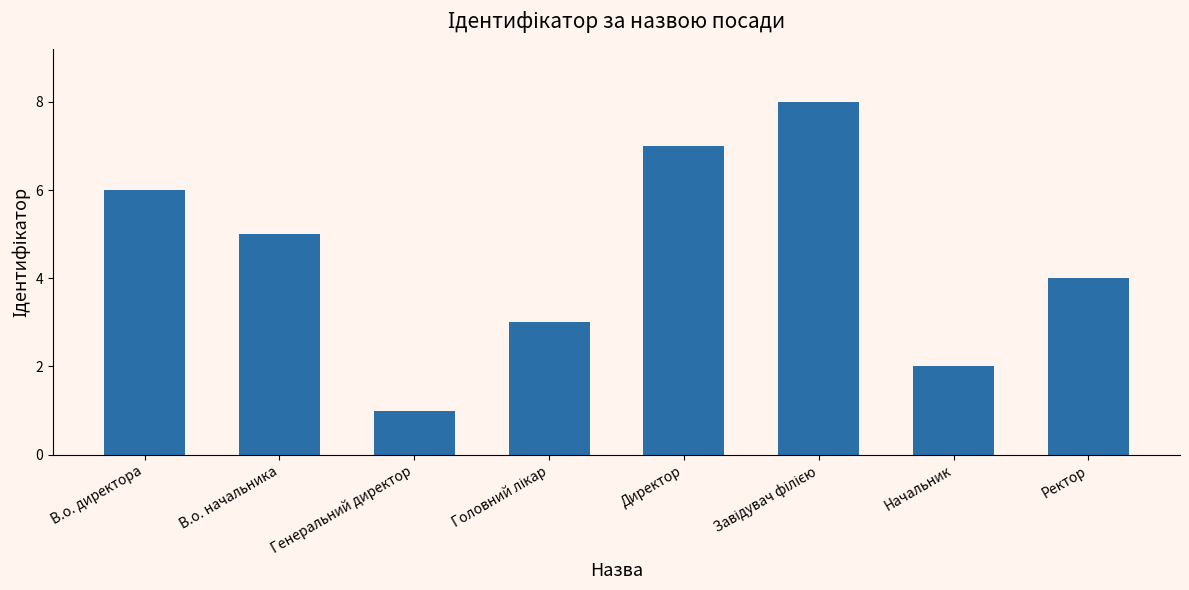

What is the label of the 8th bar from the right?

В.о. директора